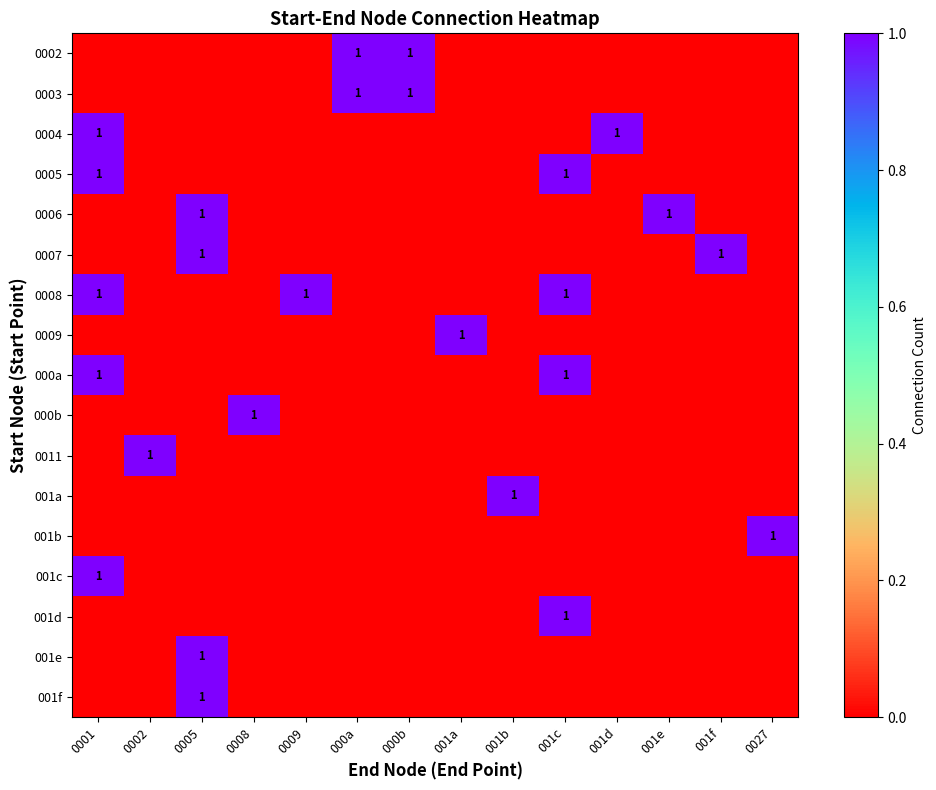

Is it true that 0009 equals 0 at 001c?

False